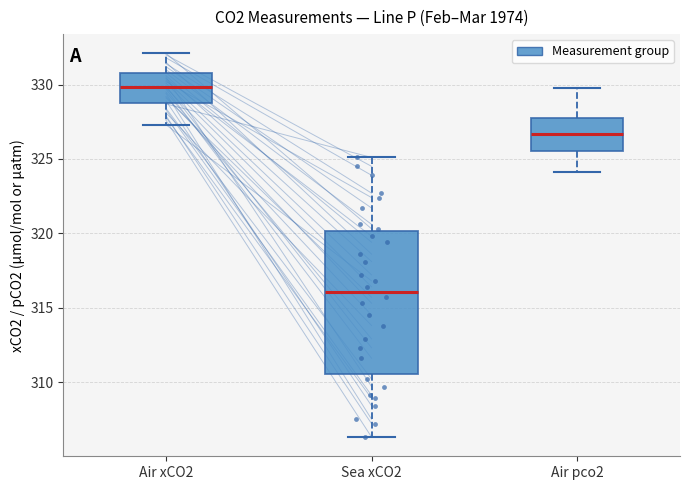

Where is the upper edge of the box for Sea xCO2 on the y-axis? The values are not printed on the chart, so give them approximately, as read against the axis.

320.0